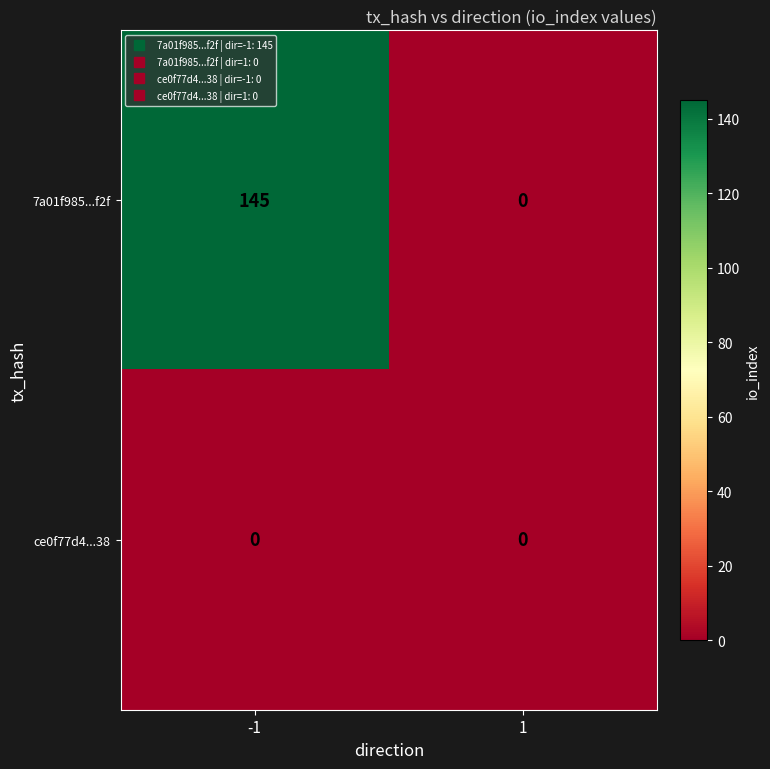

Count the number of categories in the chart.

2